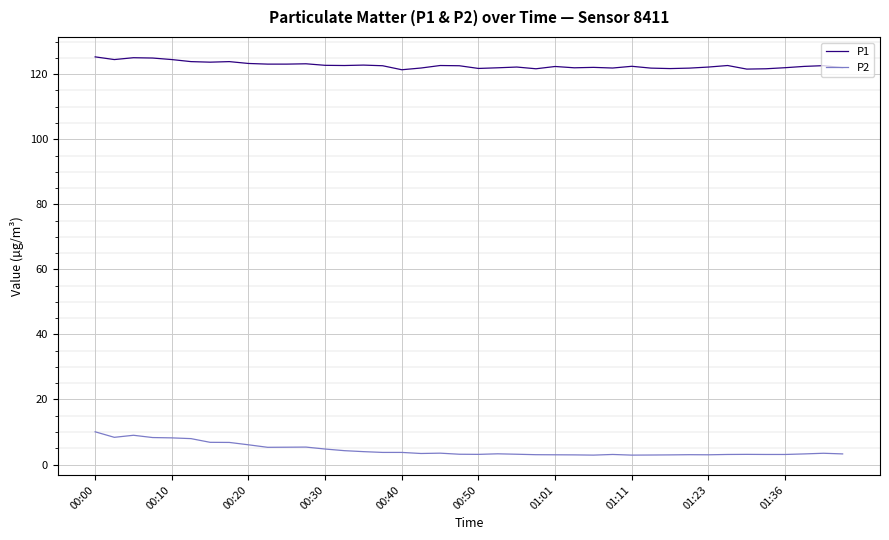

What is the smallest value displayed?

2.9